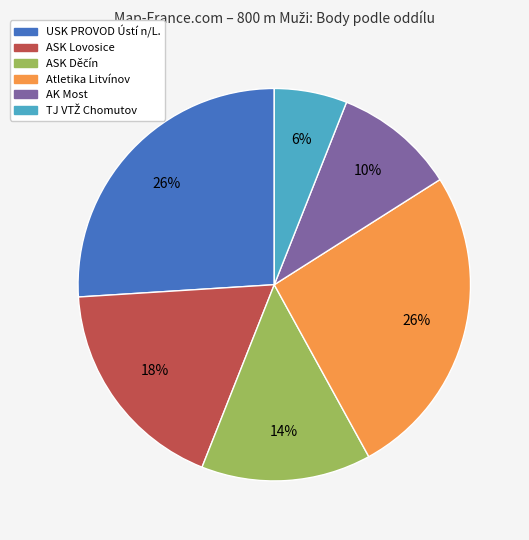

How many segments does this pie chart have?

6